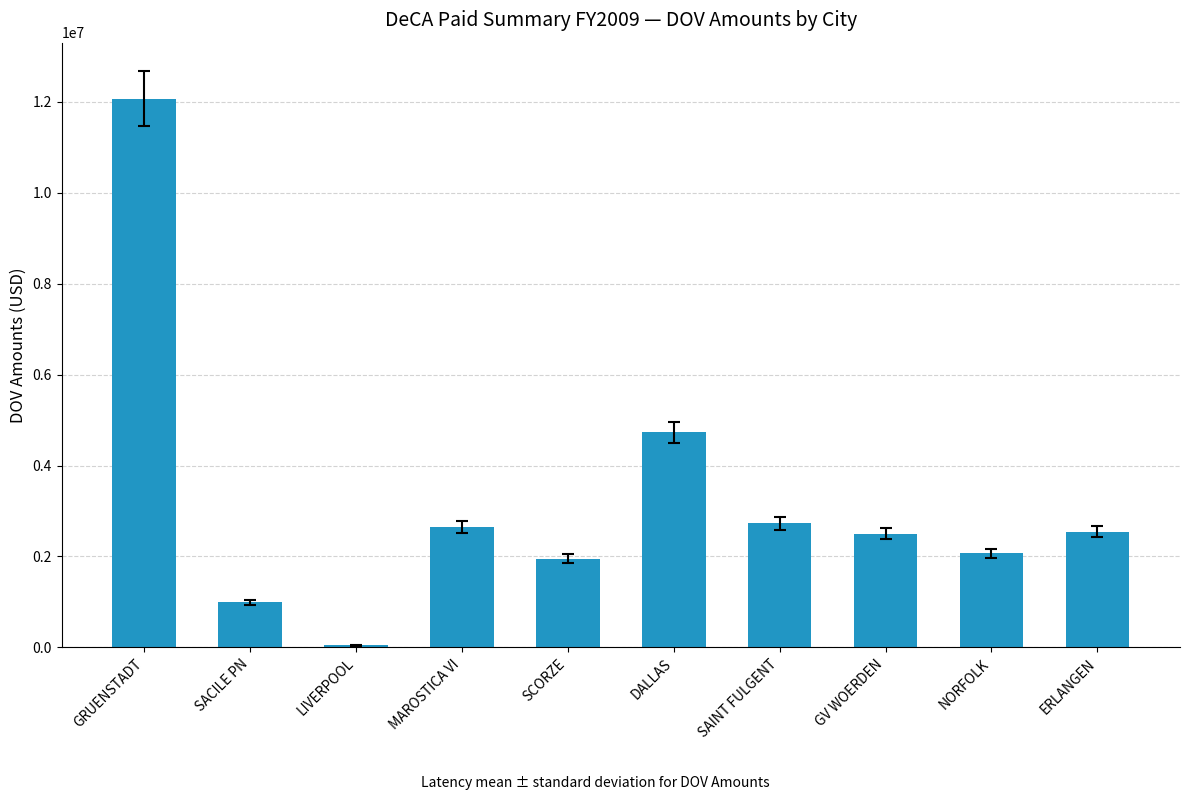

What is the change in value from SACILE PN to SAINT FULGENT?

+1737063.8